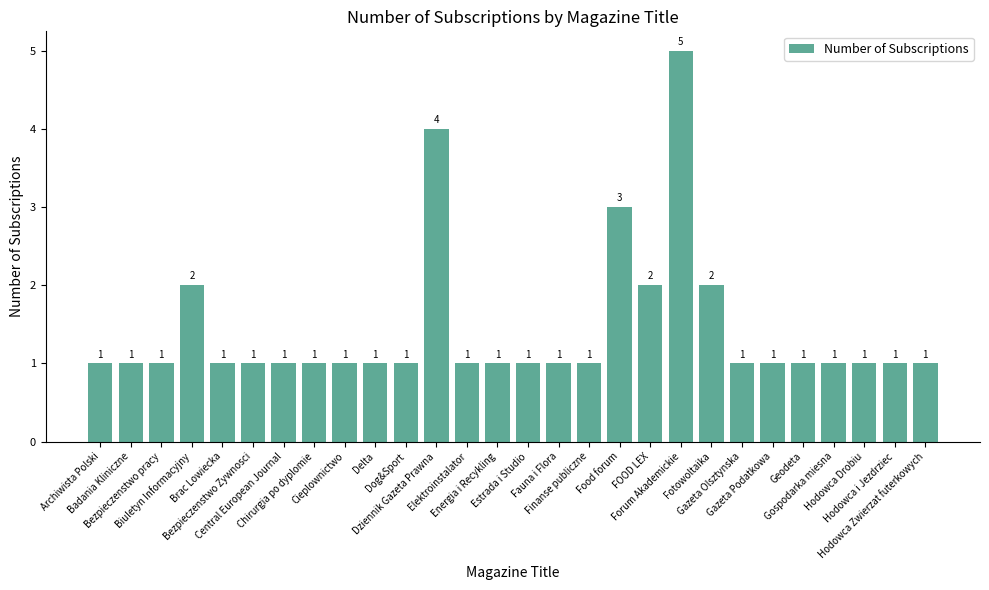

How many bars are there in total?

28